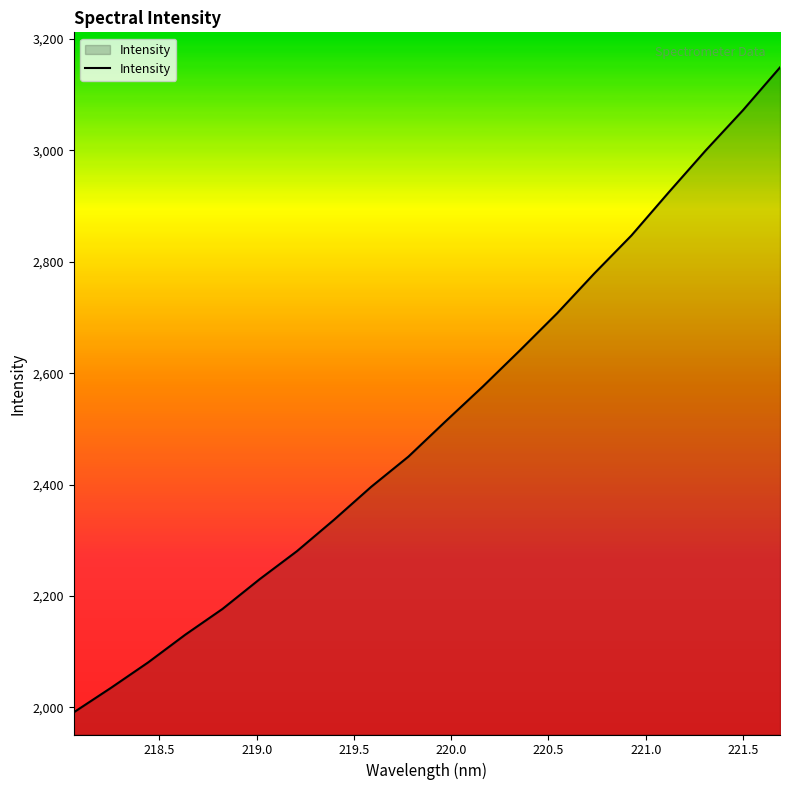

Does the chart have visible grid lines?

No